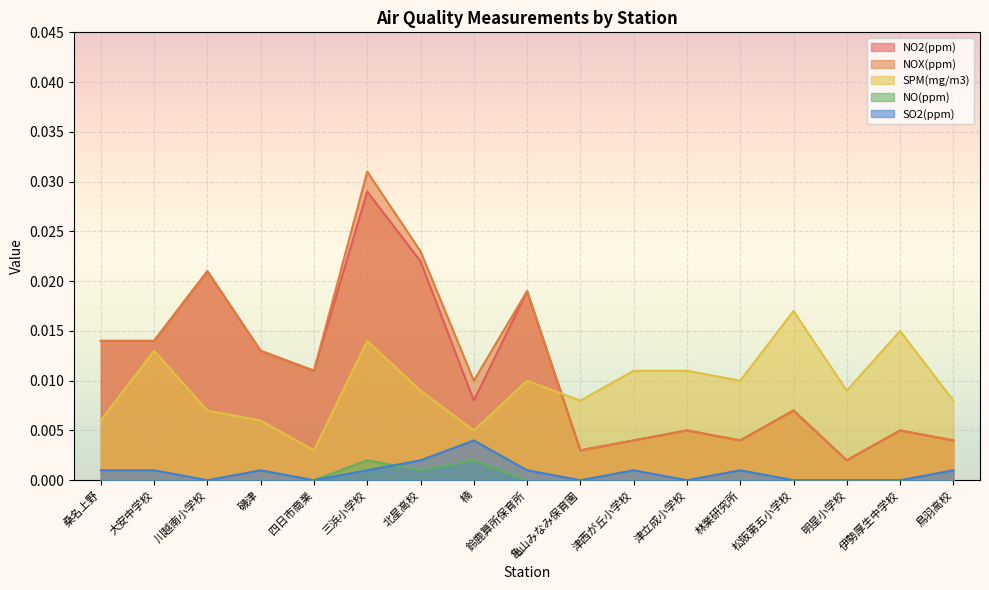

Reading right to left, extract all data points from this chart.

NO2(ppm): 0.0	0.0	0.0	0.0	0.0	0.0	0.0	0.0	0.0	0.0	0.0	0.0	0.0	0.0	0.0	0.0	0.0
NOX(ppm): 0.0	0.0	0.0	0.0	0.0	0.0	0.0	0.0	0.0	0.0	0.0	0.0	0.0	0.0	0.0	0.0	0.0
SPM(mg/m3): 0.0	0.0	0.0	0.0	0.0	0.0	0.0	0.0	0.0	0.0	0.0	0.0	0.0	0.0	0.0	0.0	0.0
NO(ppm): 0.0	0.0	0.0	0.0	0.0	0.0	0.0	0.0	0.0	0.0	0.0	0.0	0.0	0.0	0.0	0.0	0.0
SO2(ppm): 0.0	0.0	0.0	0.0	0.0	0.0	0.0	0.0	0.0	0.0	0.0	0.0	0.0	0.0	0.0	0.0	0.0